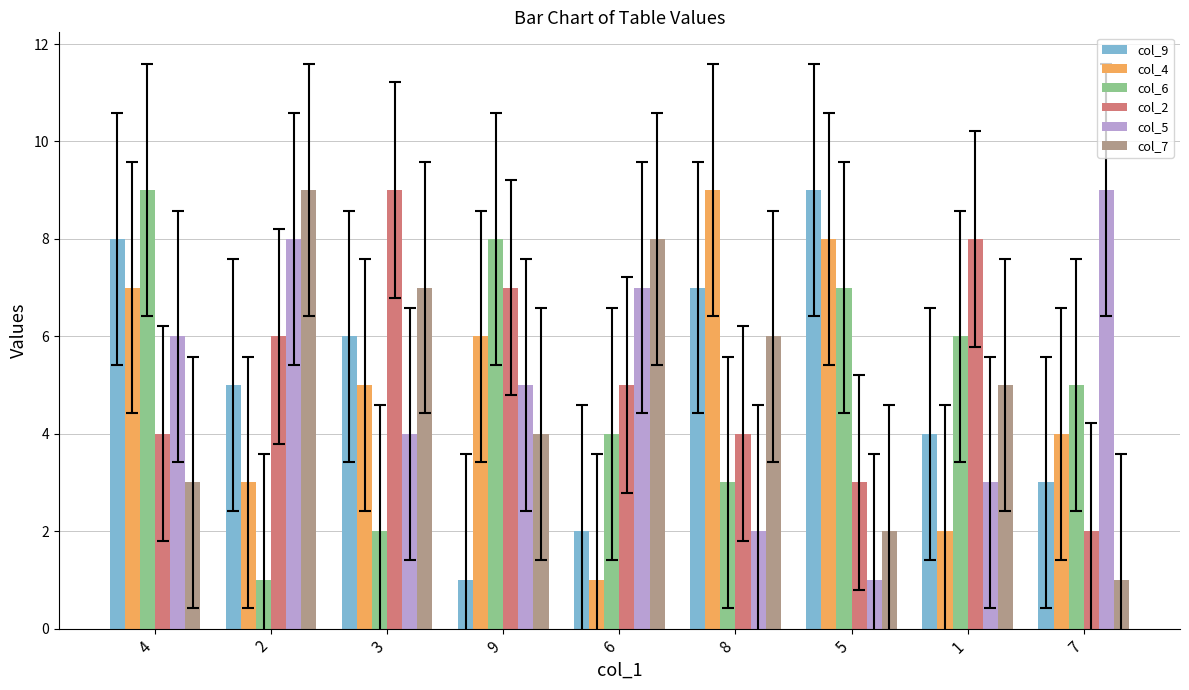

What is the approximate value of col_5 at 7?

9